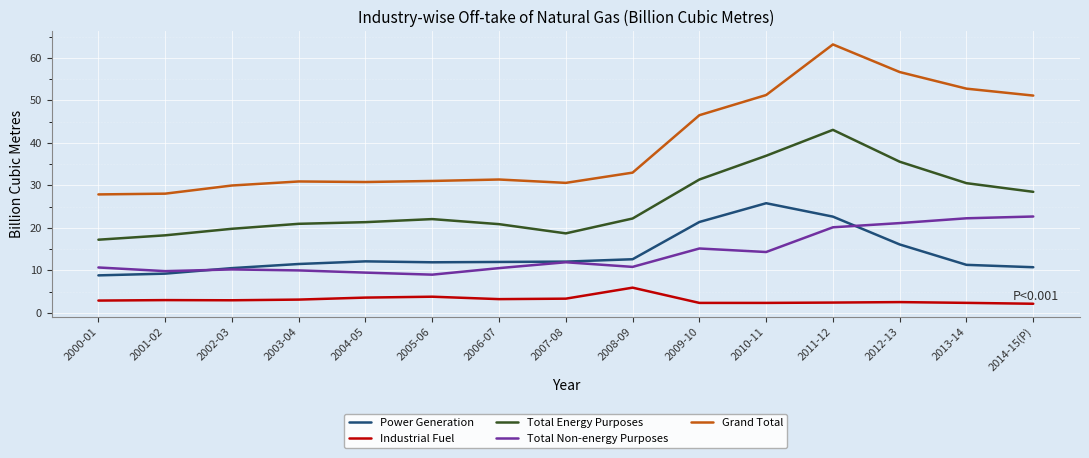

How many lines are shown in the chart?

5